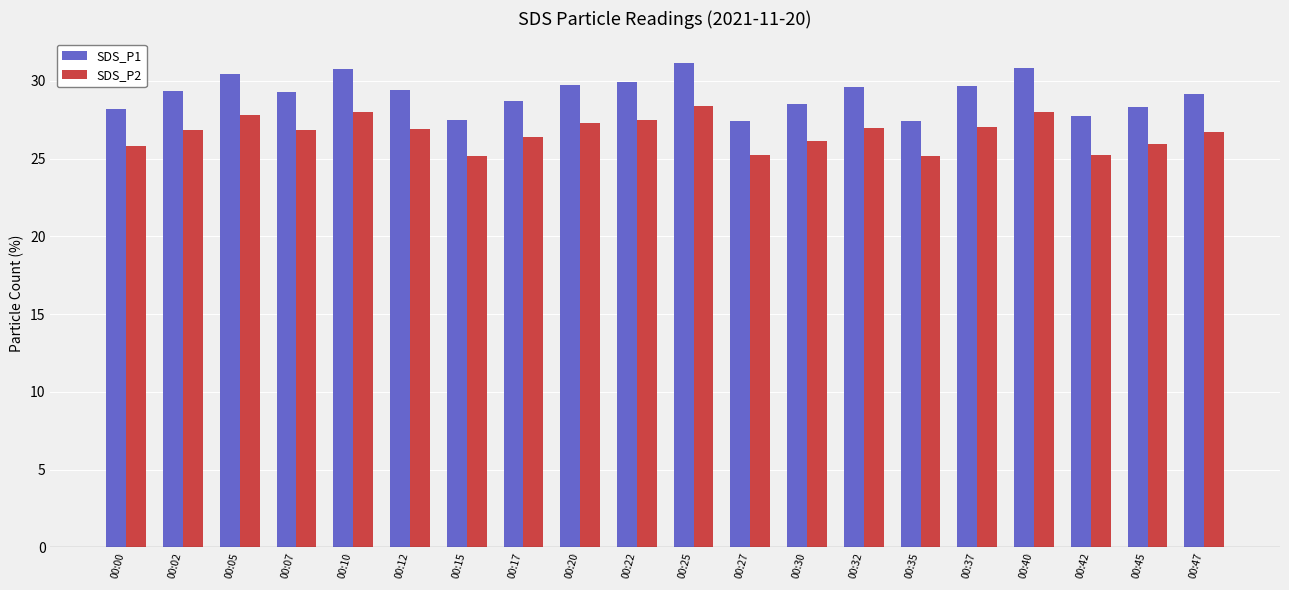

Which series has the widest spread of values?

SDS_P1